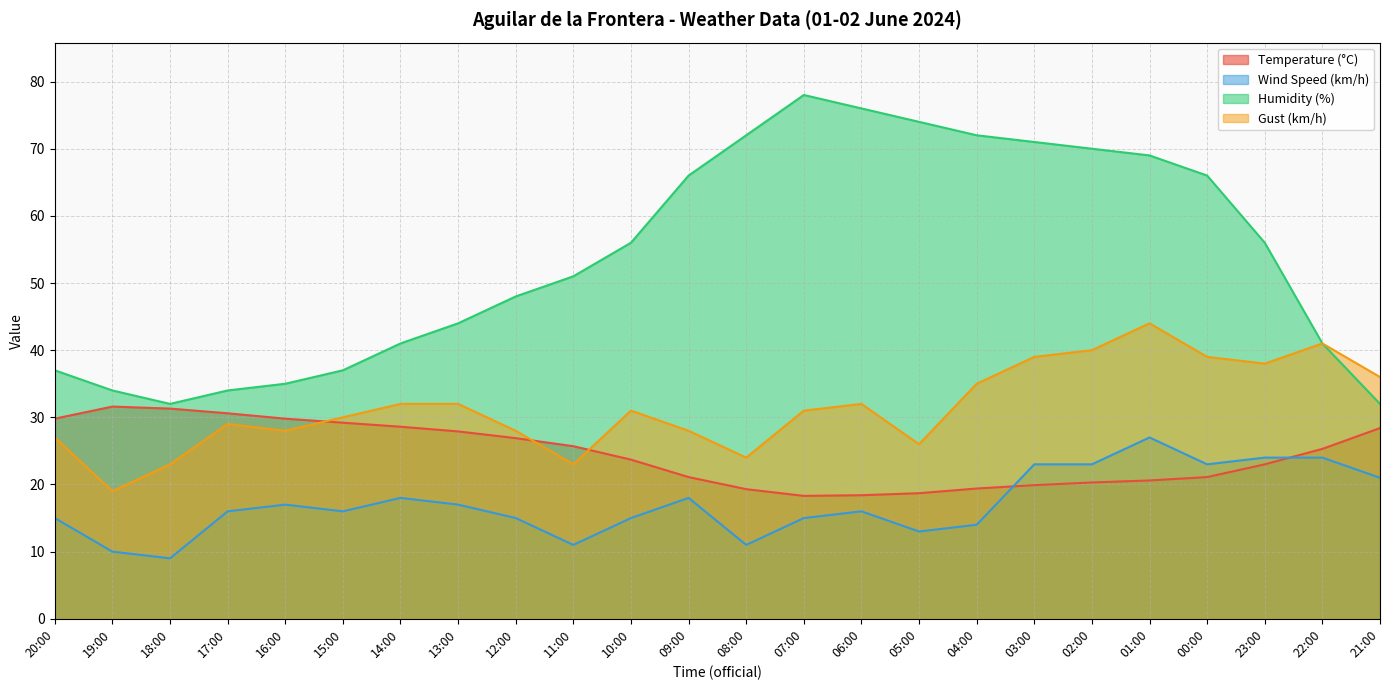

Which series changed the most between 15:00 and 21:00?

Gust (km/h)